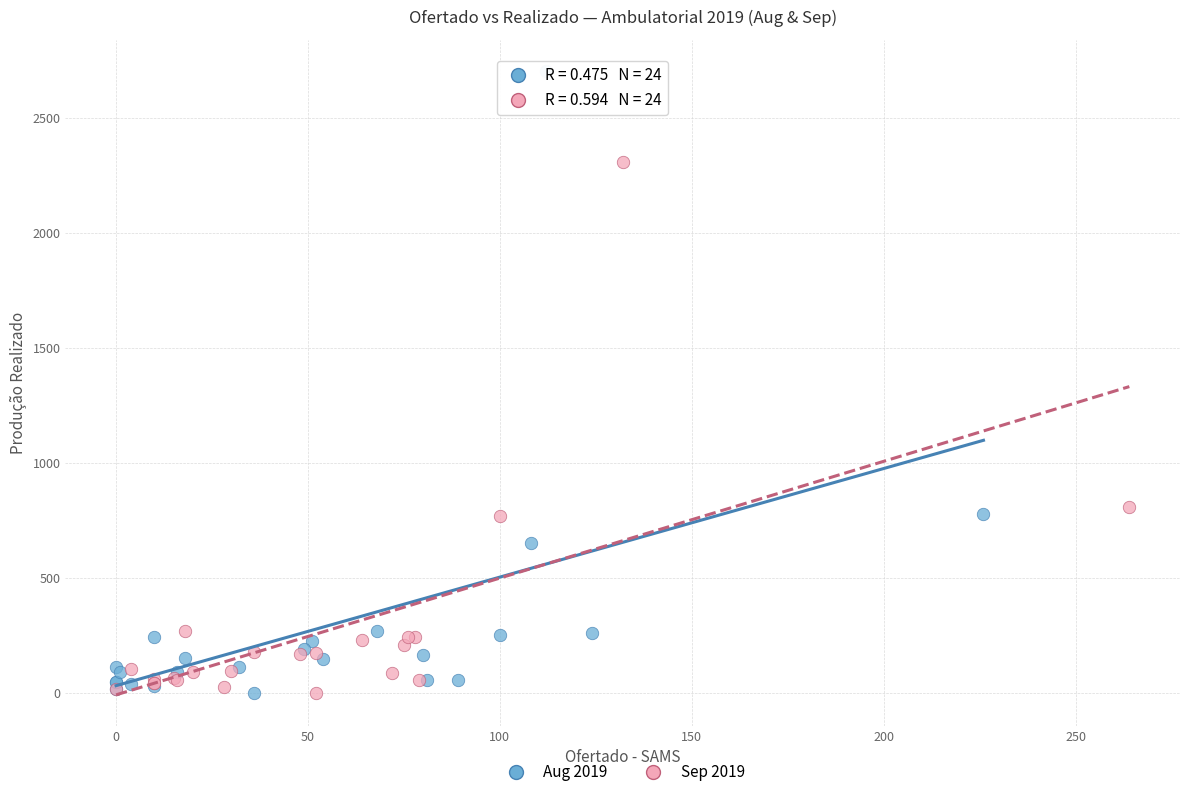

Which series has the largest Y range (max minus min)?

Aug 2019